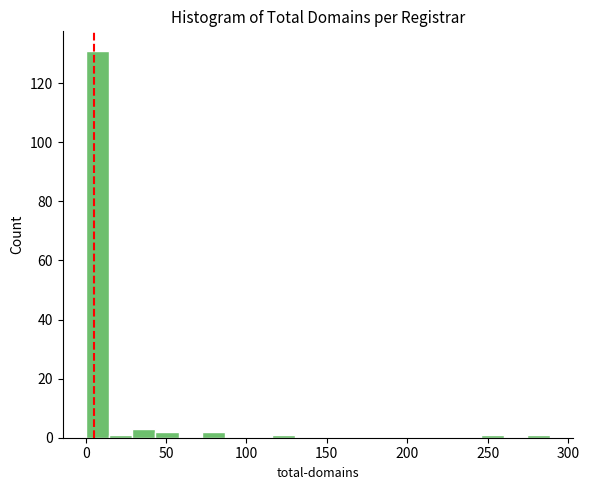

Read against the x-axis, roughly where is the centre of the tallest bar?

5